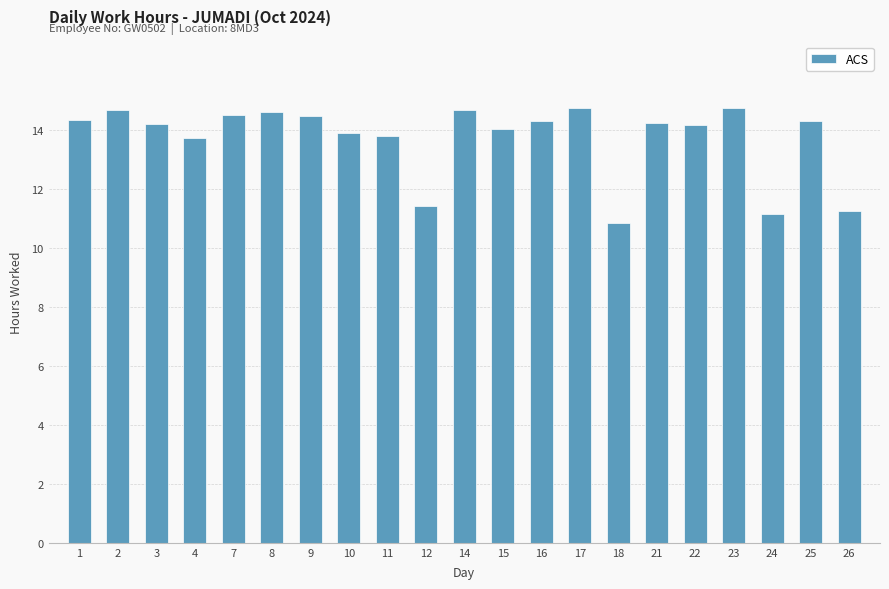

What is the change in value from 2 to 25?

-0.4